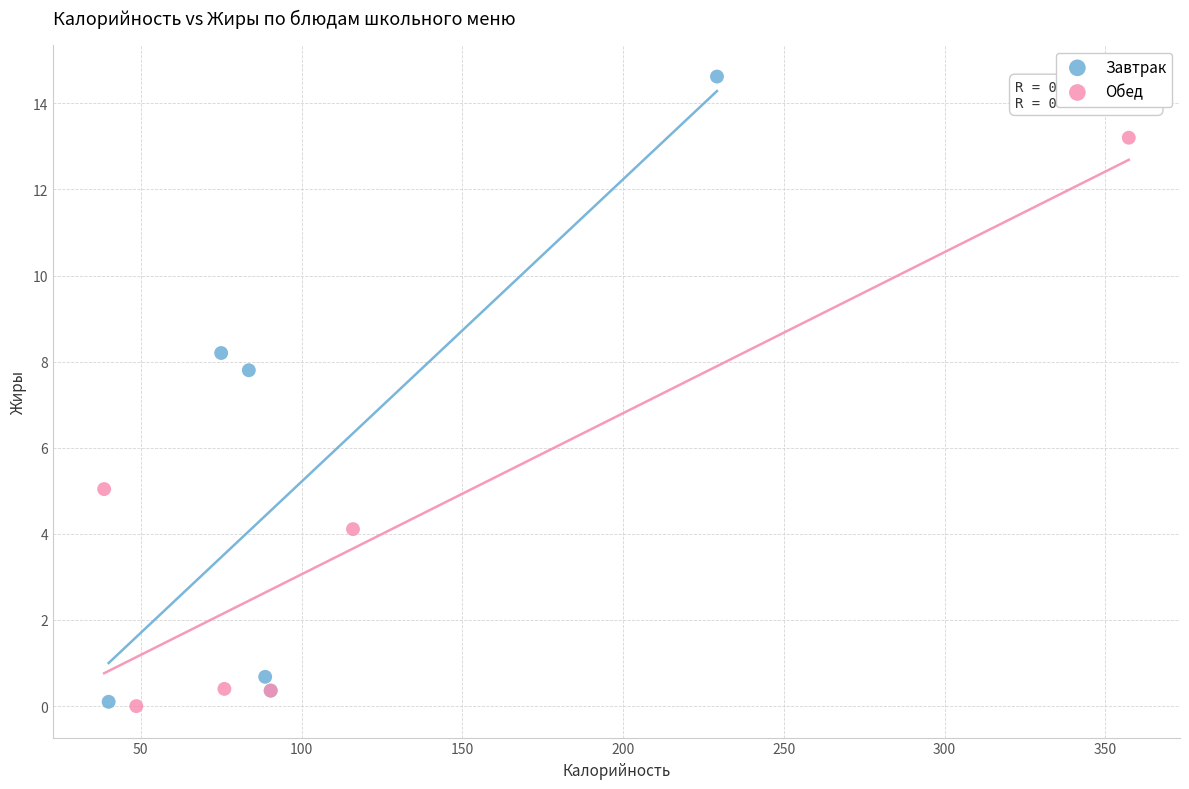

Which series has the largest Y range (max minus min)?

Завтрак